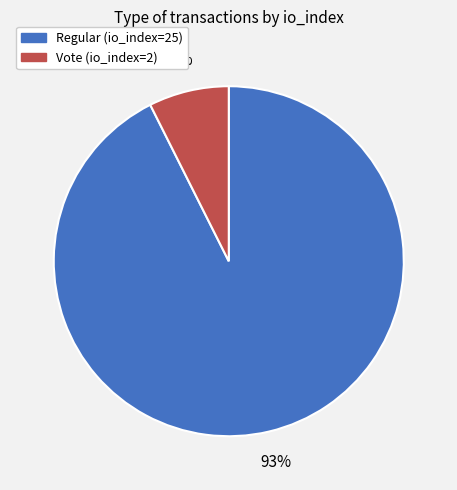

Do Regular (io_index=25) and Vote (io_index=2) together represent more than half of the pie?

Yes